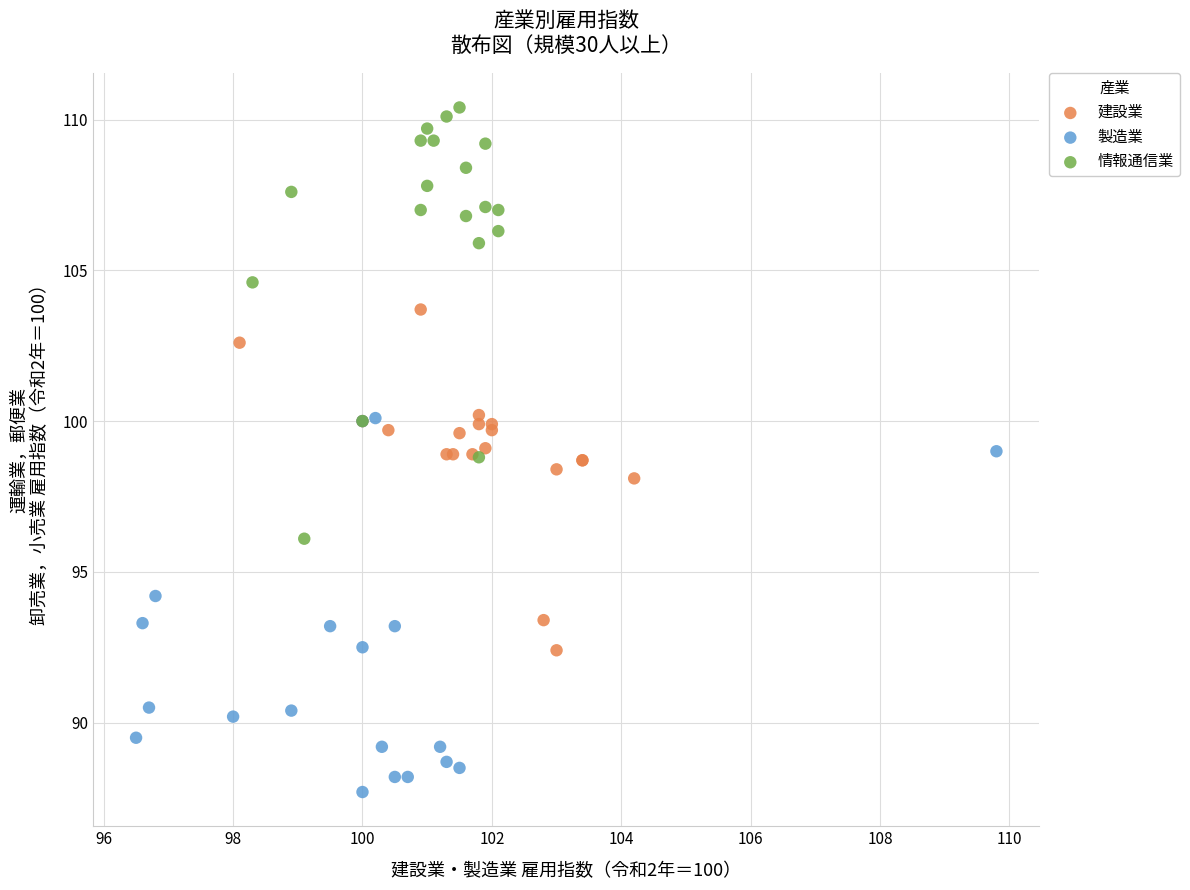

Which series reaches the maximum Y coordinate?

情報通信業